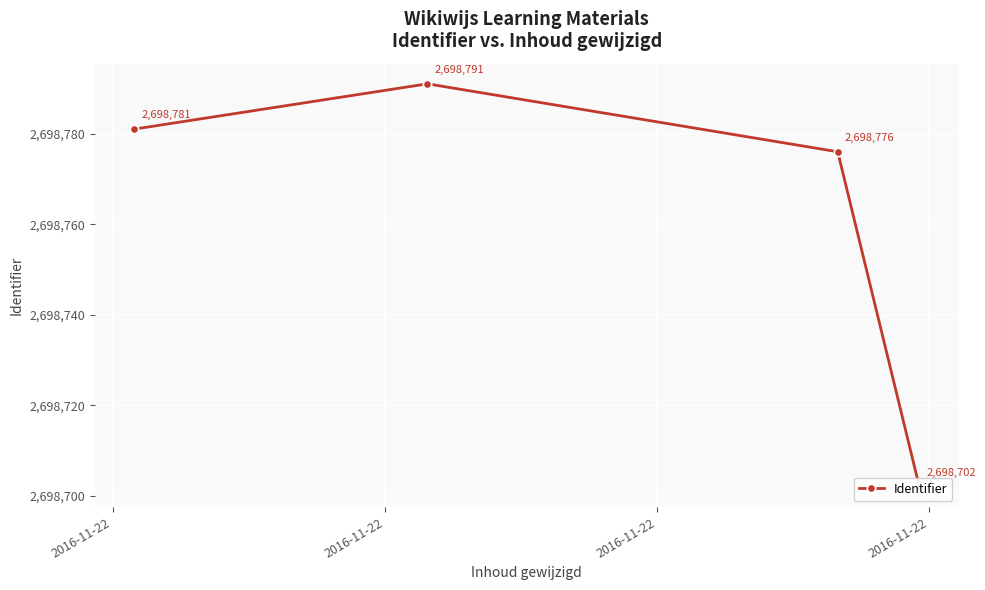

What is the change in value from 2016-11-22 to 2016-11-22?

-89